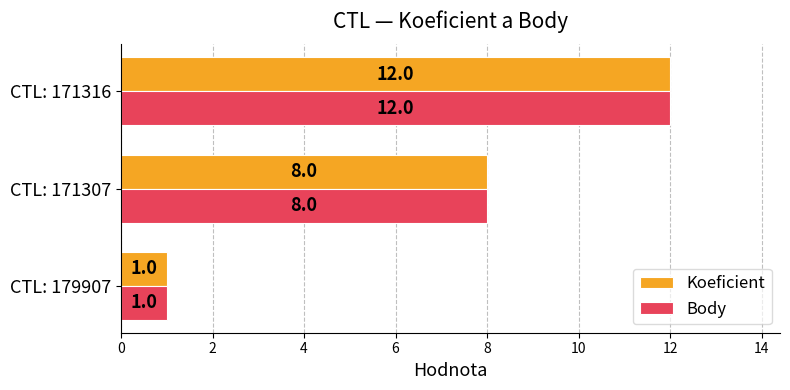

At which label is Body closest to 6?

CTL: 171307